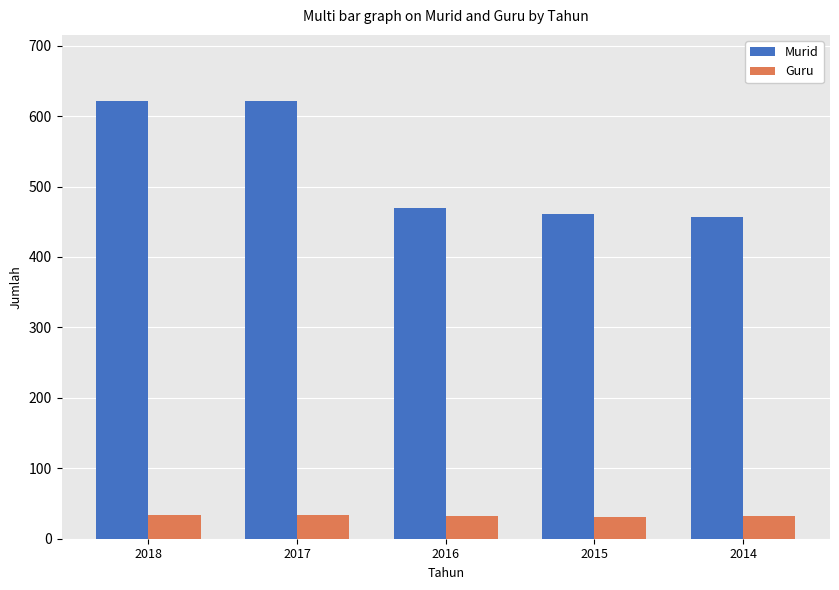

Is the value of Guru at 2016 greater than the value of Murid at 2016?

No